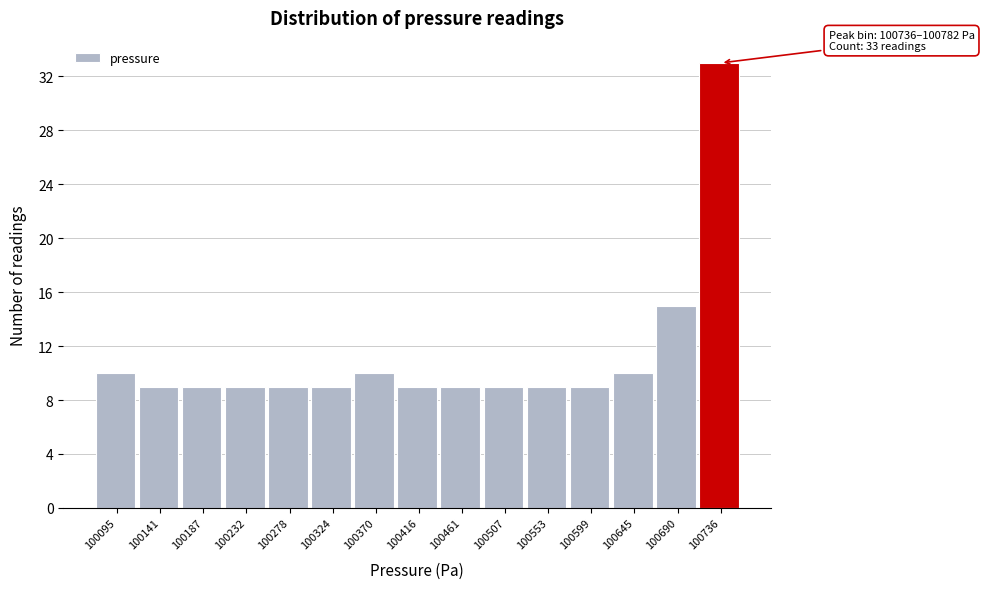

Reading left to right, transcribe all the data shown in this chart.

10	9	9	9	9	9	10	9	9	9	9	9	10	15	33